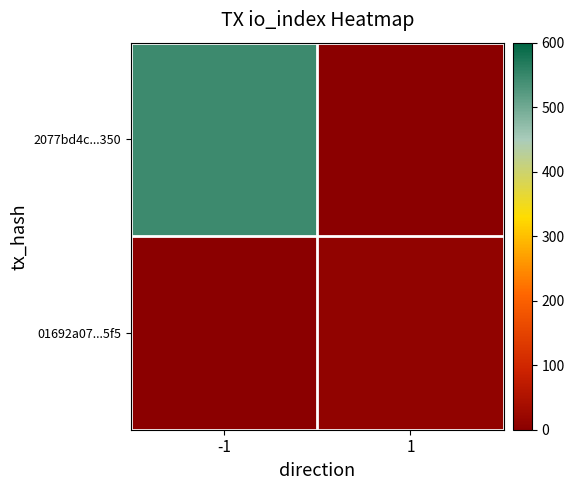

What is the difference between the highest and lowest values at 1?

10